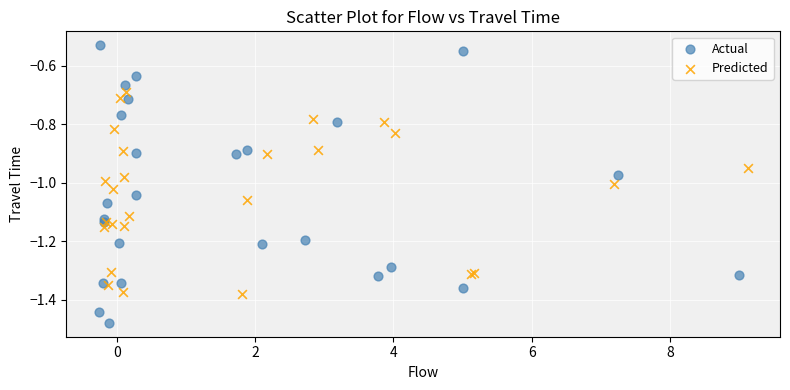

What are all the series names shown in the legend?

Actual, Predicted